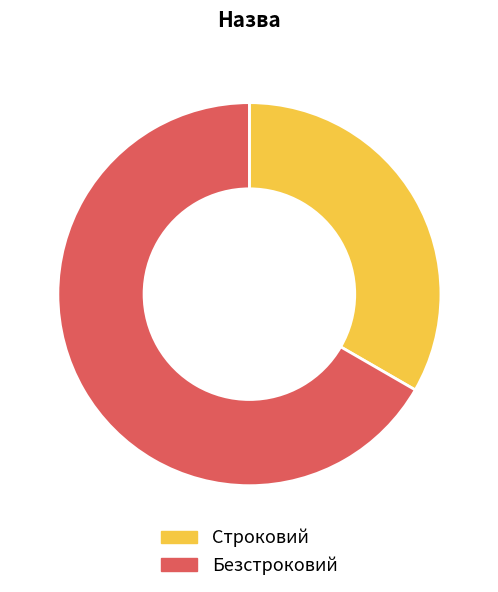

Combined, do Строковий and Безстроковий account for over 50%?

Yes